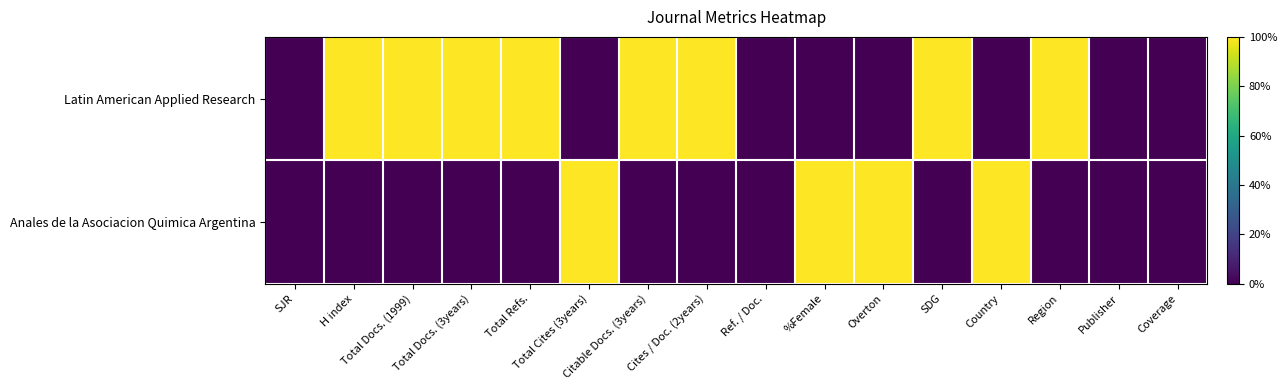

Reading left to right, extract all data points from this chart.

Latin American Applied Research: SJR=0	H index=1	Total Docs. (1999)=1	Total Docs. (3years)=1	Total Refs.=1	Total Cites (3years)=0	Citable Docs. (3years)=1	Cites / Doc. (2years)=1	Ref. / Doc.=0	%Female=0	Overton=0	SDG=1	Country=0	Region=1	Publisher=0	Coverage=0
Anales de la Asociacion Quimica Argentina: SJR=0	H index=0	Total Docs. (1999)=0	Total Docs. (3years)=0	Total Refs.=0	Total Cites (3years)=1	Citable Docs. (3years)=0	Cites / Doc. (2years)=0	Ref. / Doc.=0	%Female=1	Overton=1	SDG=0	Country=1	Region=0	Publisher=0	Coverage=0